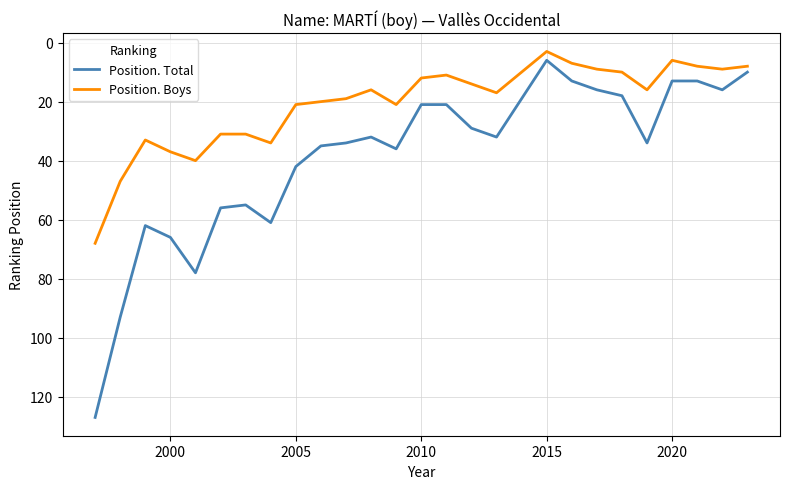

What is the minimum value for Position. Boys?

3